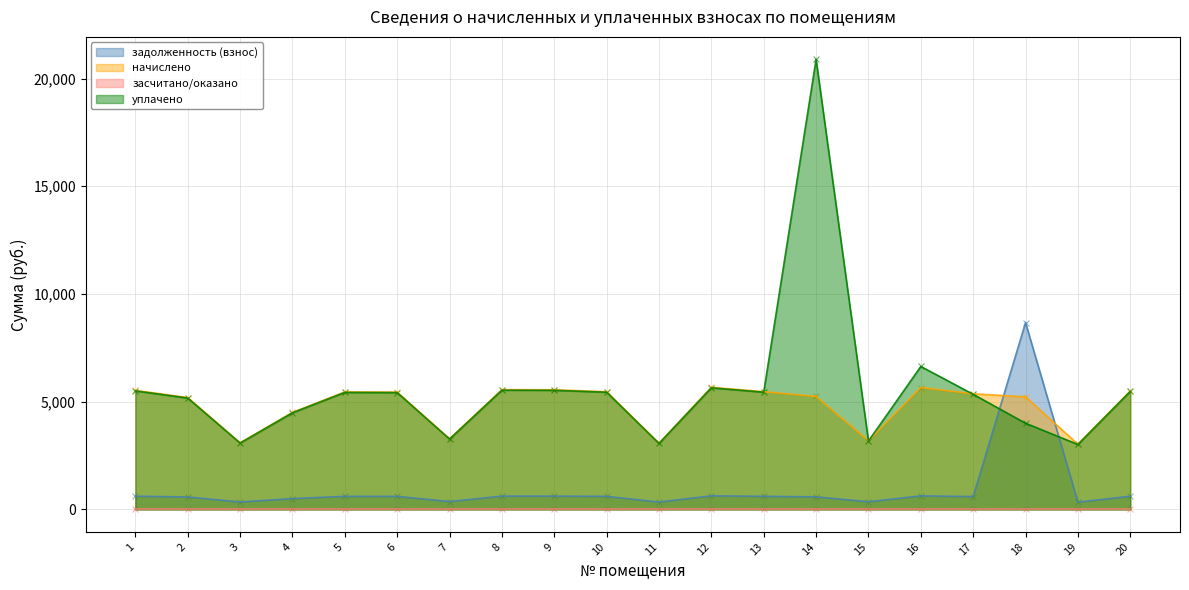

Which series has the largest total across all categories?

уплачено